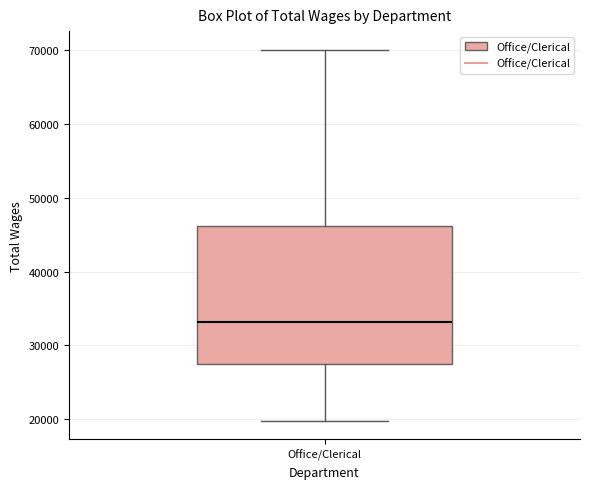

Read this box plot against the y-axis: the position of the median line, the range covered by the box, and the ends of both whiskers. The values are not printed on the chart, so give them approximately, as read against the axis.

median 33000, box 27000 to 46000, whiskers 20000 to 70000